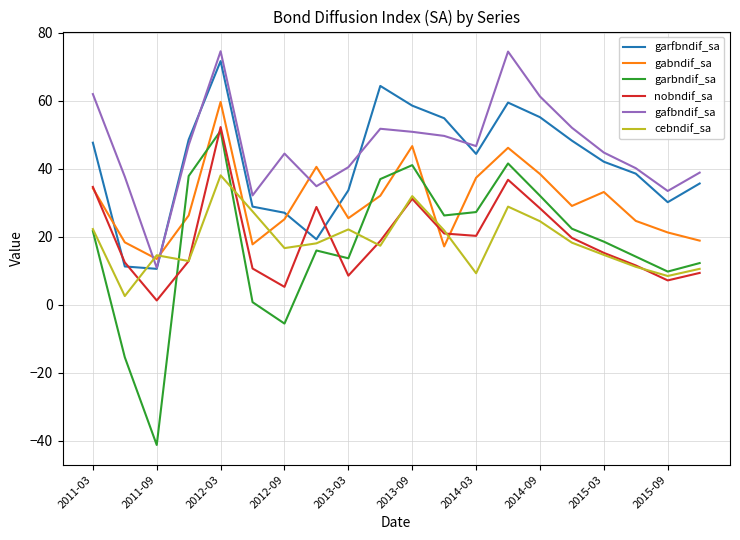

Which series has the largest range (max minus min)?

garbndif_sa